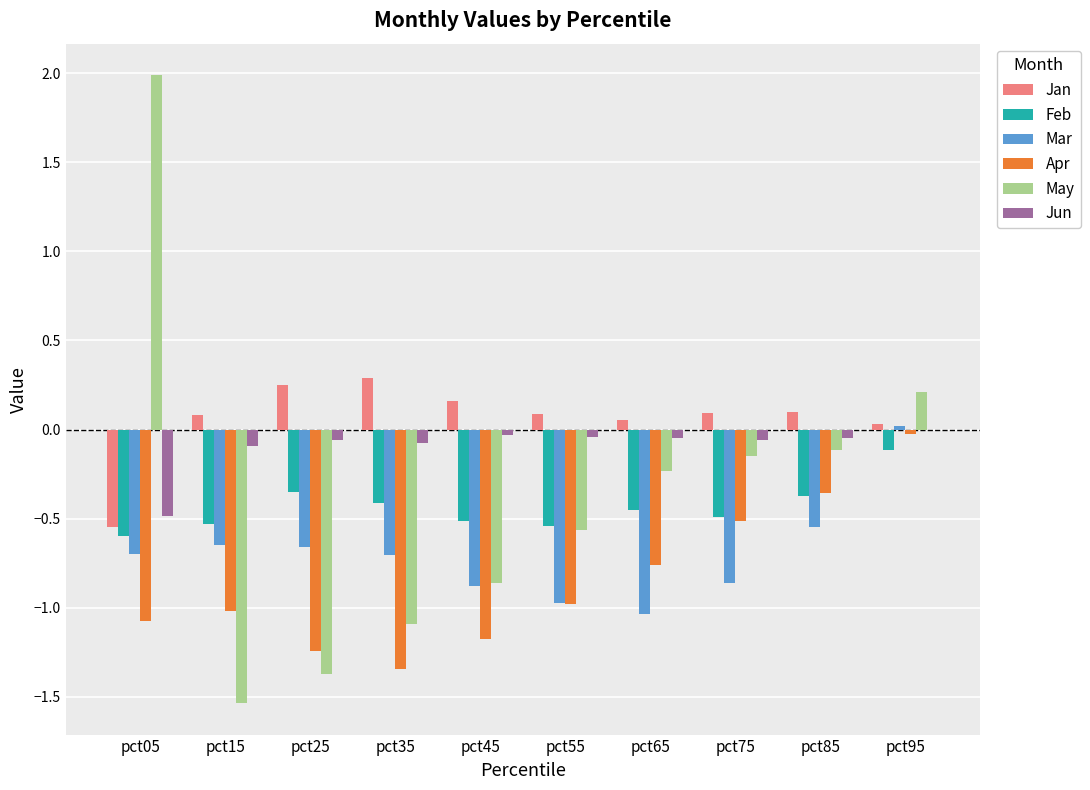

Which category has the highest value across all series?

pct05